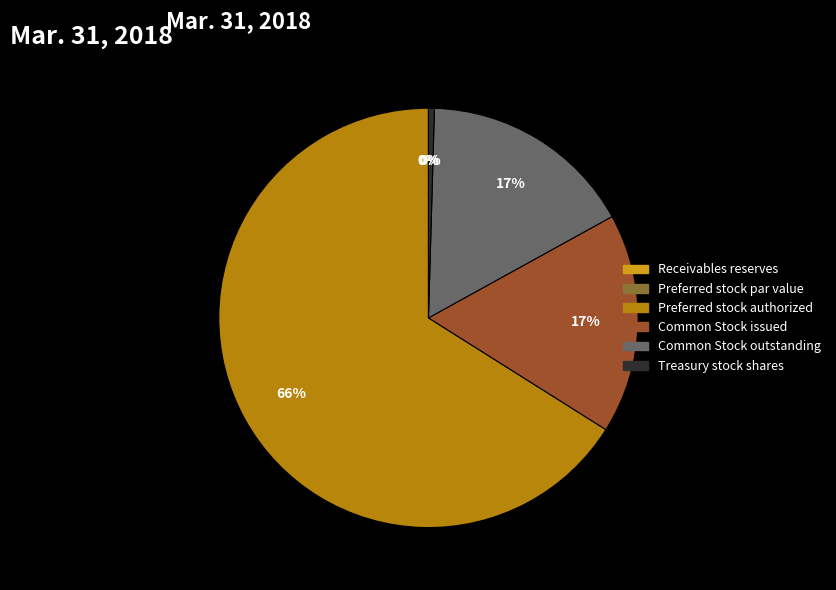

True or false: Common Stock outstanding accounts for 28% of the total.

False